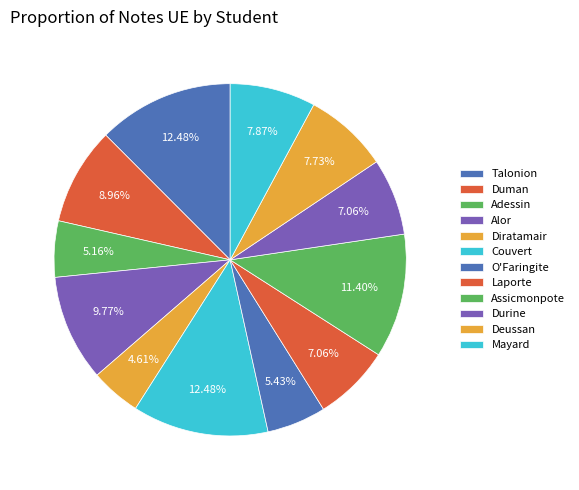

Which slice is the smallest?

Diratamair